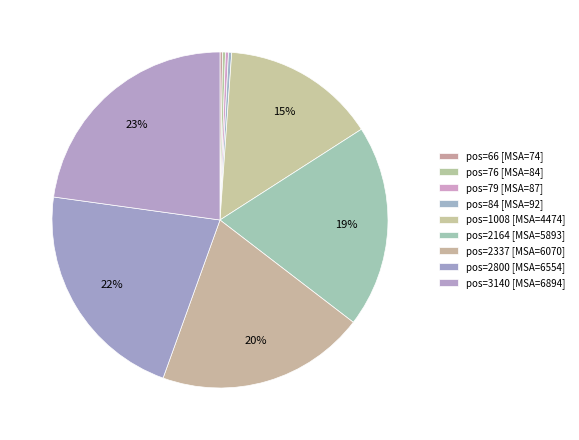

To the nearest percent, what is the average slice percentage?

11%